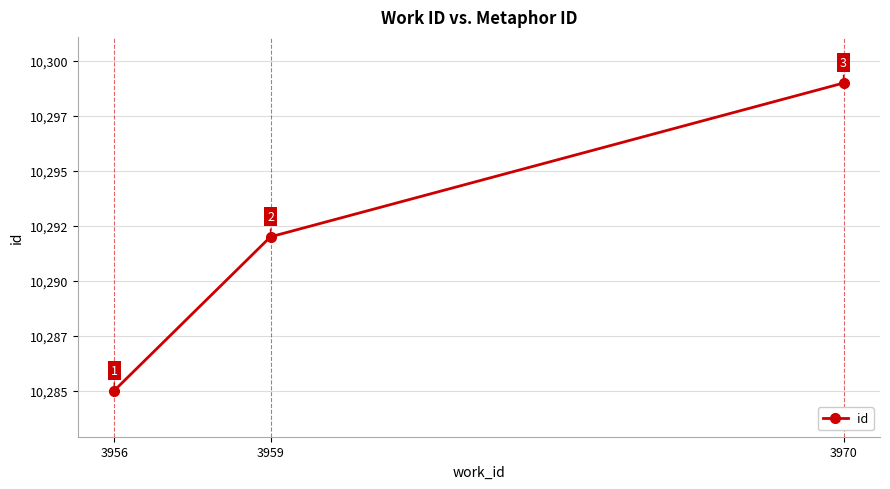

What is the change in value from 3956 to 3959?

+7